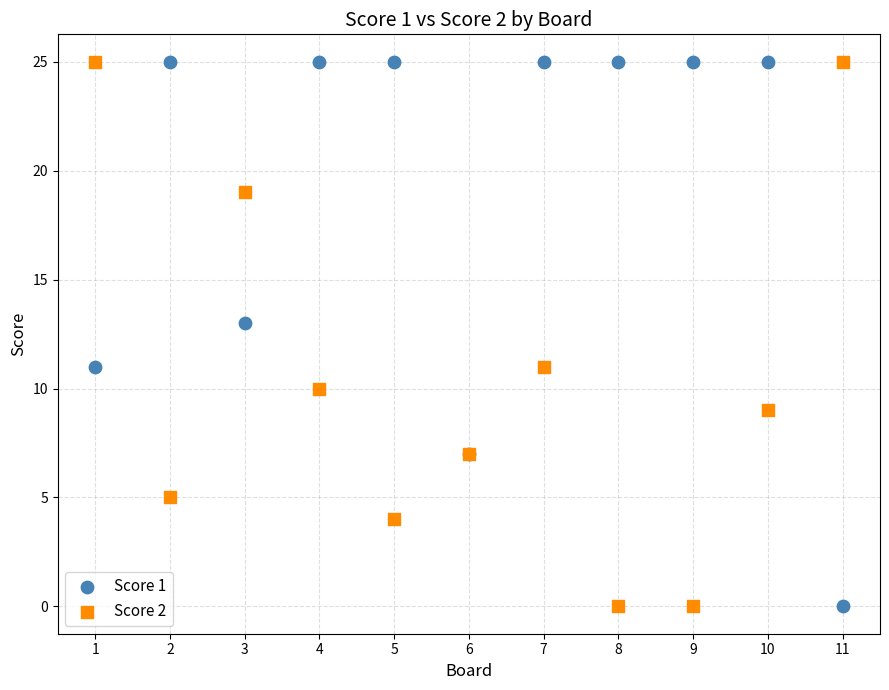

What is the X range (max minus min) for the scatter plot?

10